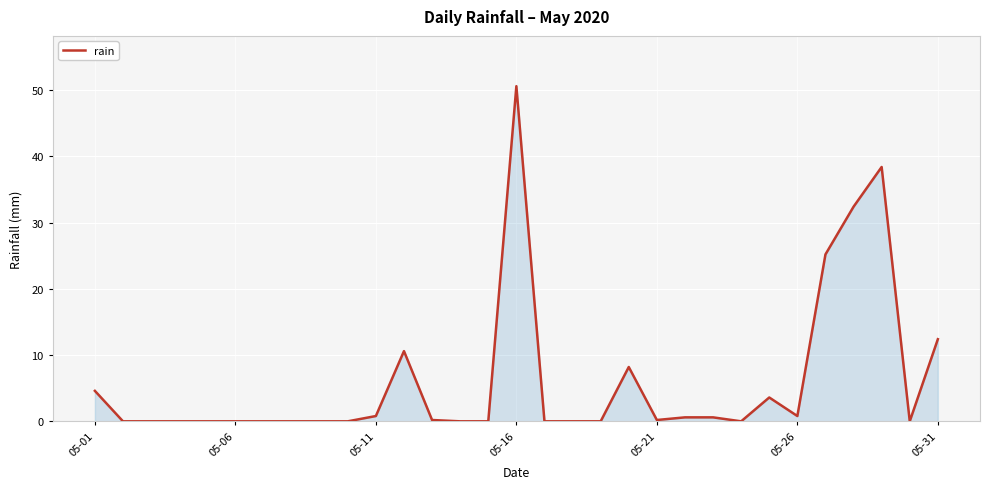

What is the average value?

6.1